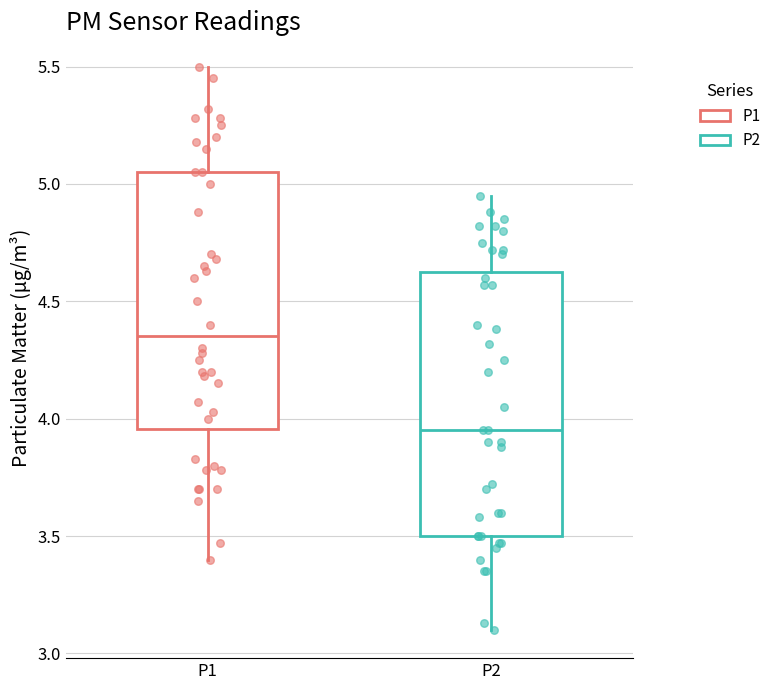

Which box's median line is the lowest?

P2